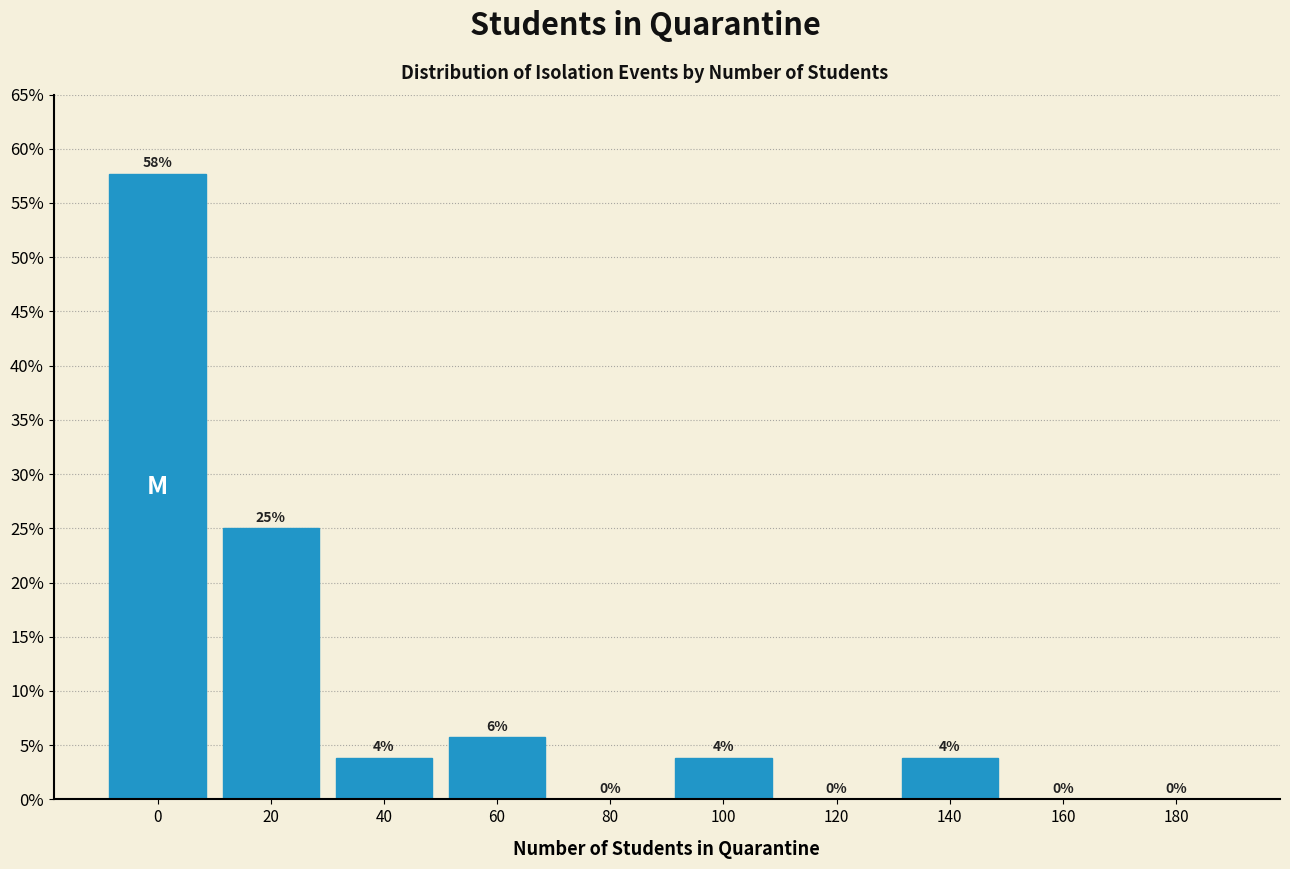

At which label is the value closest to 28?

20